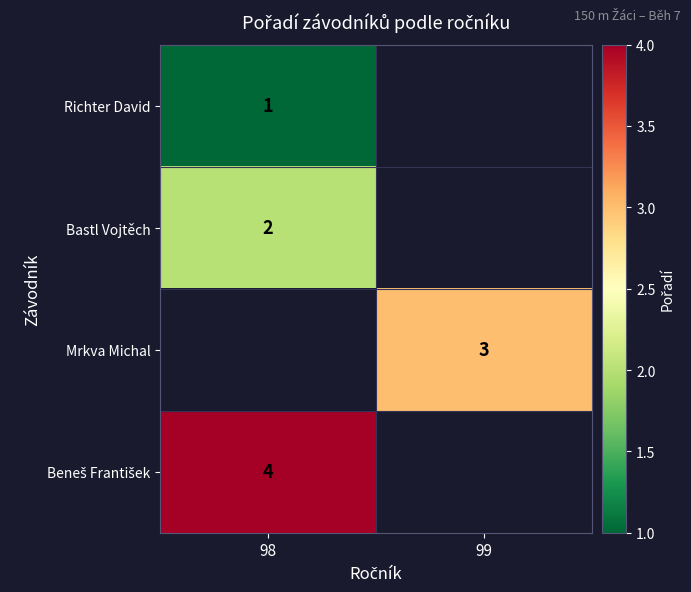

How many distinct data groups are displayed?

4